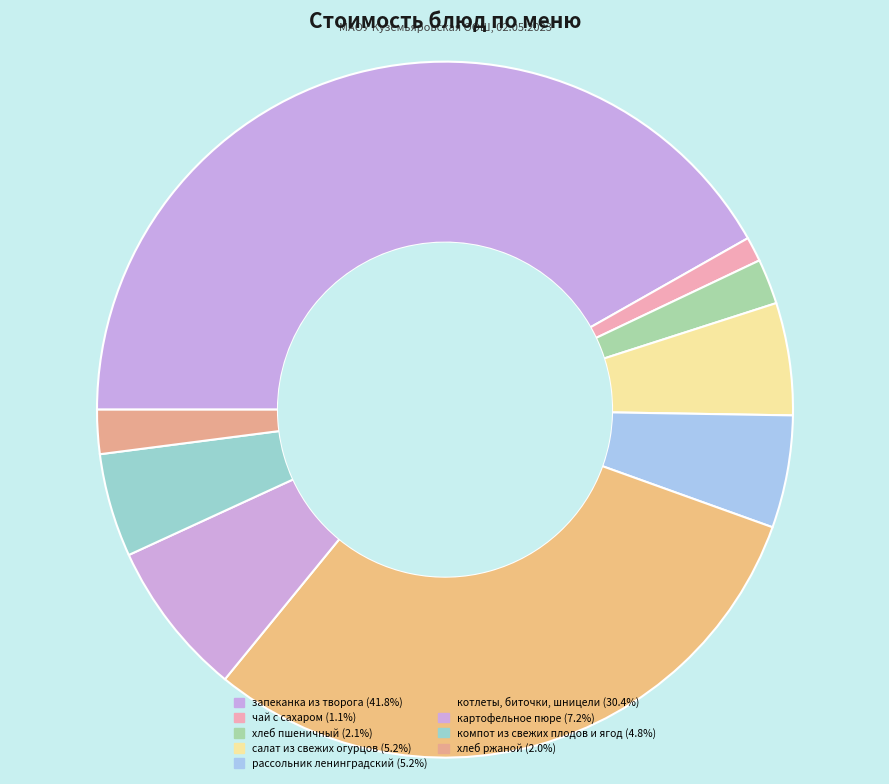

Which category has the biggest portion of the pie?

запеканка из творога